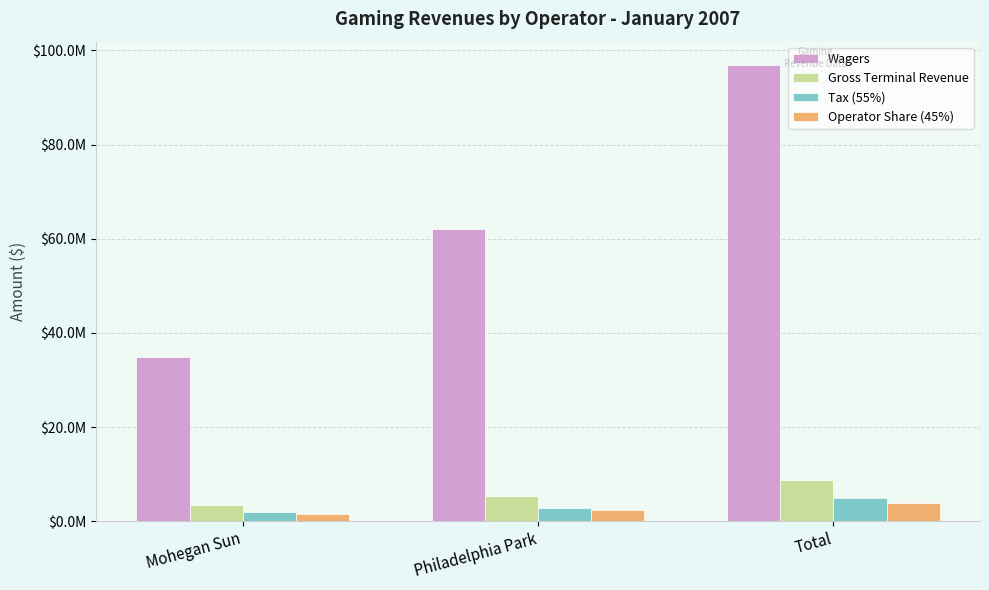

Which series has the widest spread of values?

Wagers